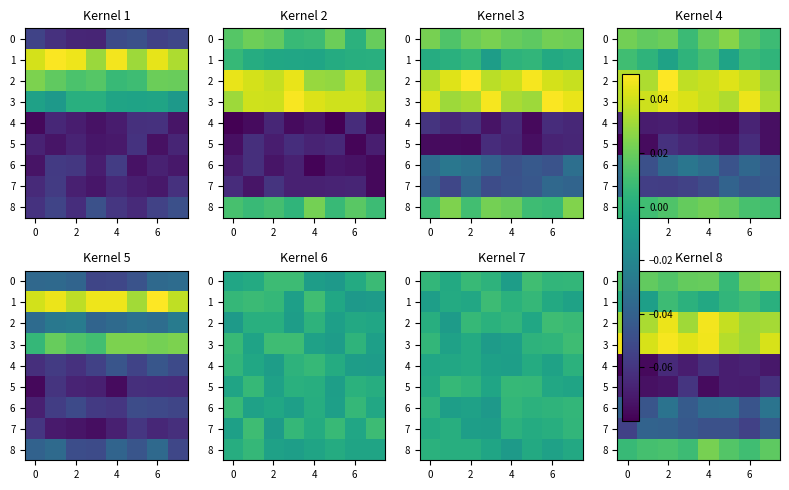

What is the minimum value shown in the chart?

-0.1